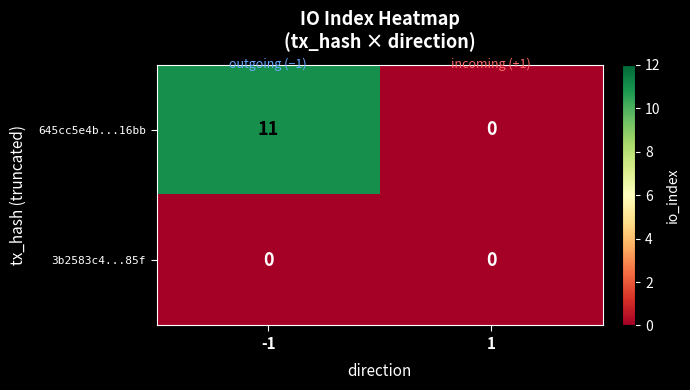

Which series has the largest total across all categories?

645cc5e4b...16bb